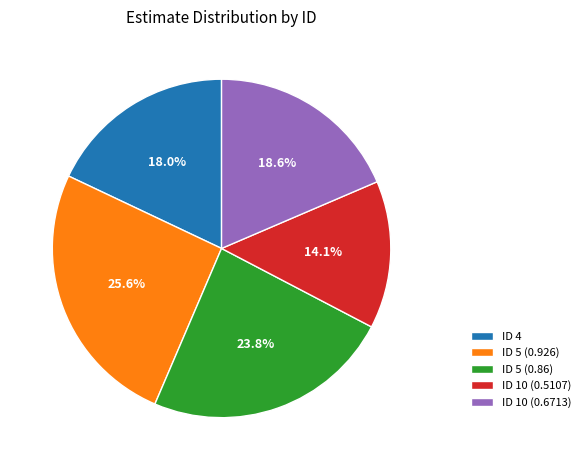

Is there a majority slice in this chart?

No